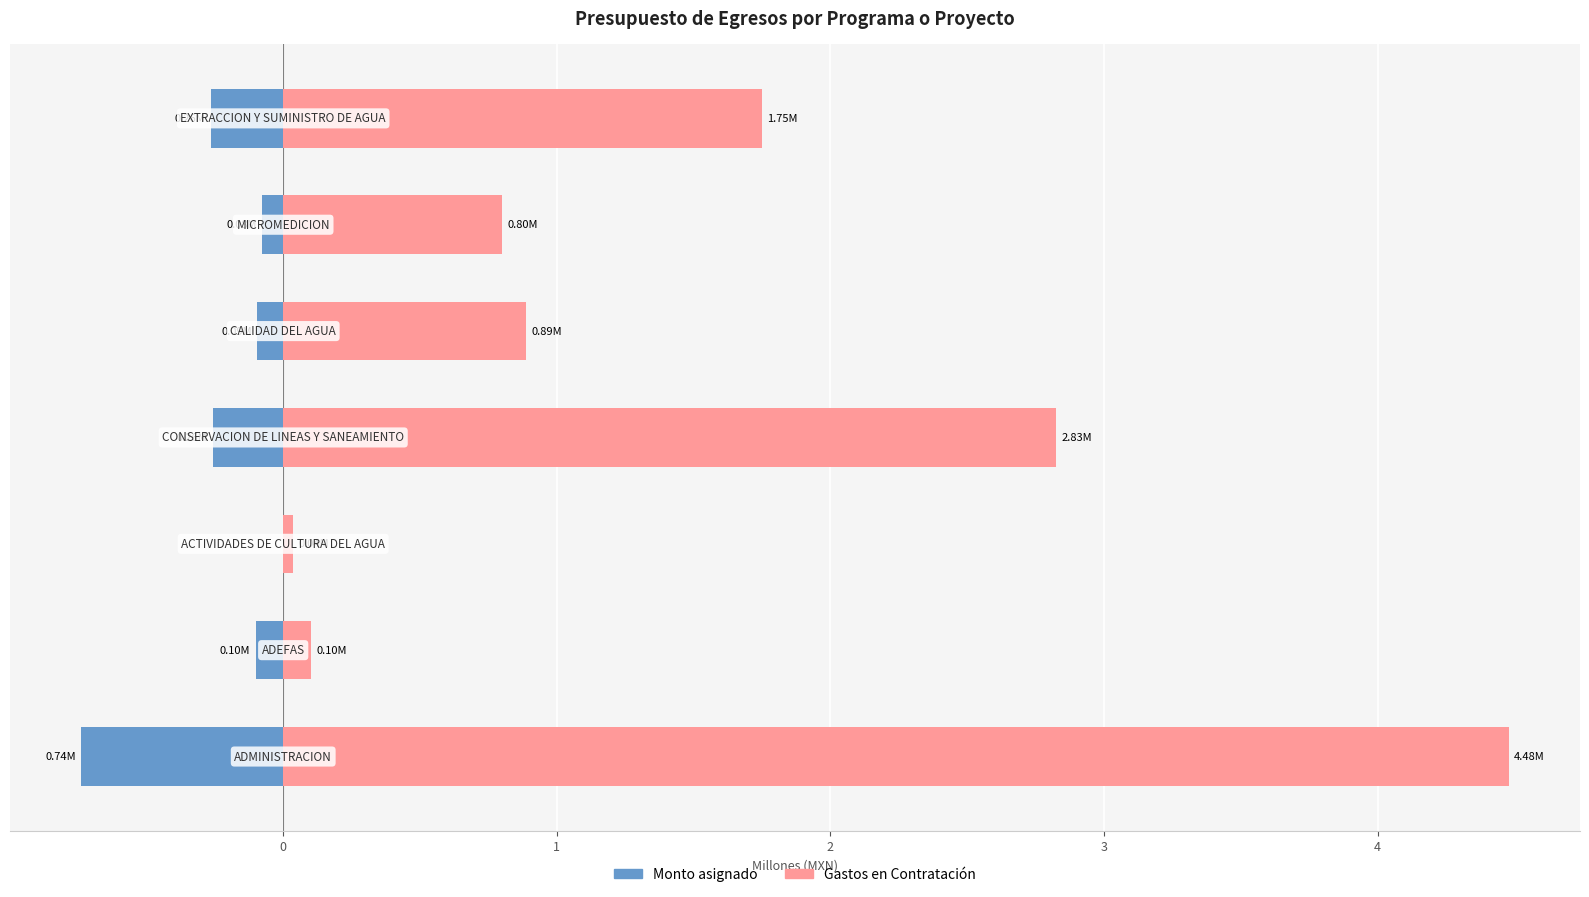

True or false: Gastos en Contratación has a value of 2.8 at 2.

True